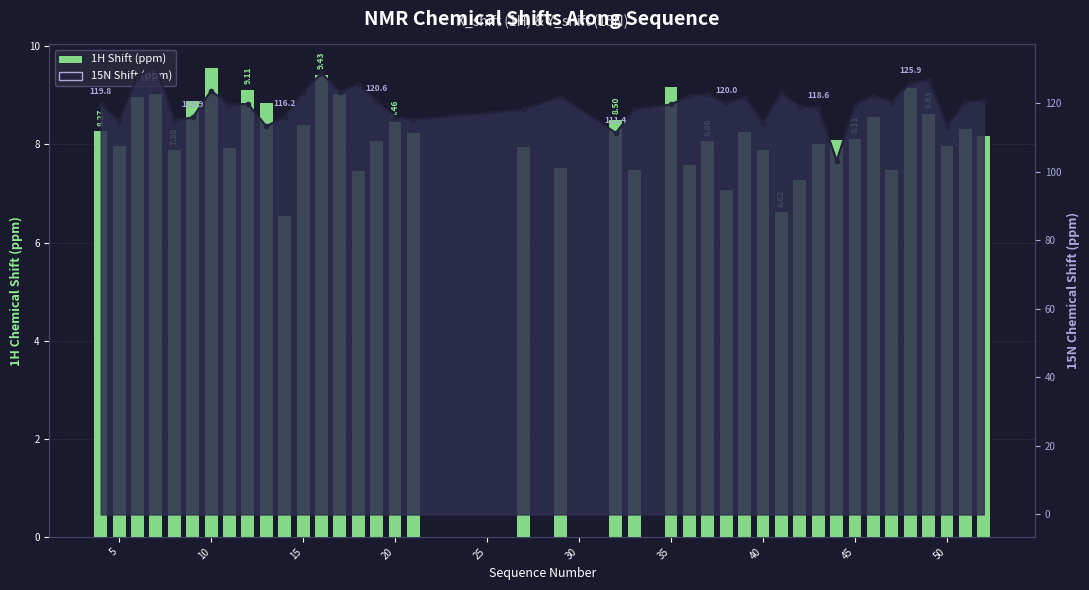

What is the average value?

8.2